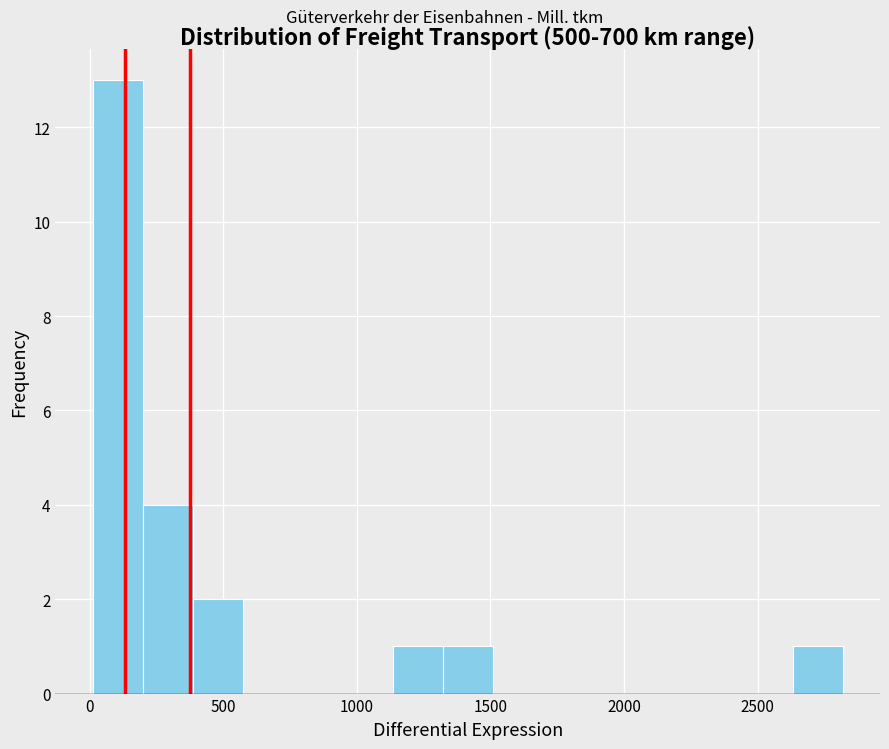

Around what value on the x-axis is the tallest bar? Give the approximate position of its centre, as read against the axis.

100